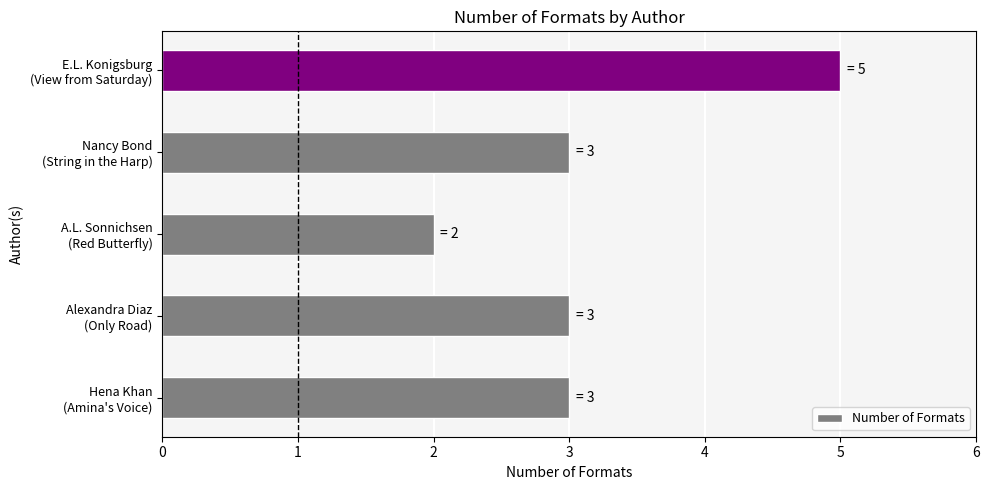

Reading bottom to top, extract all data points from this chart.

3	3	2	3	5